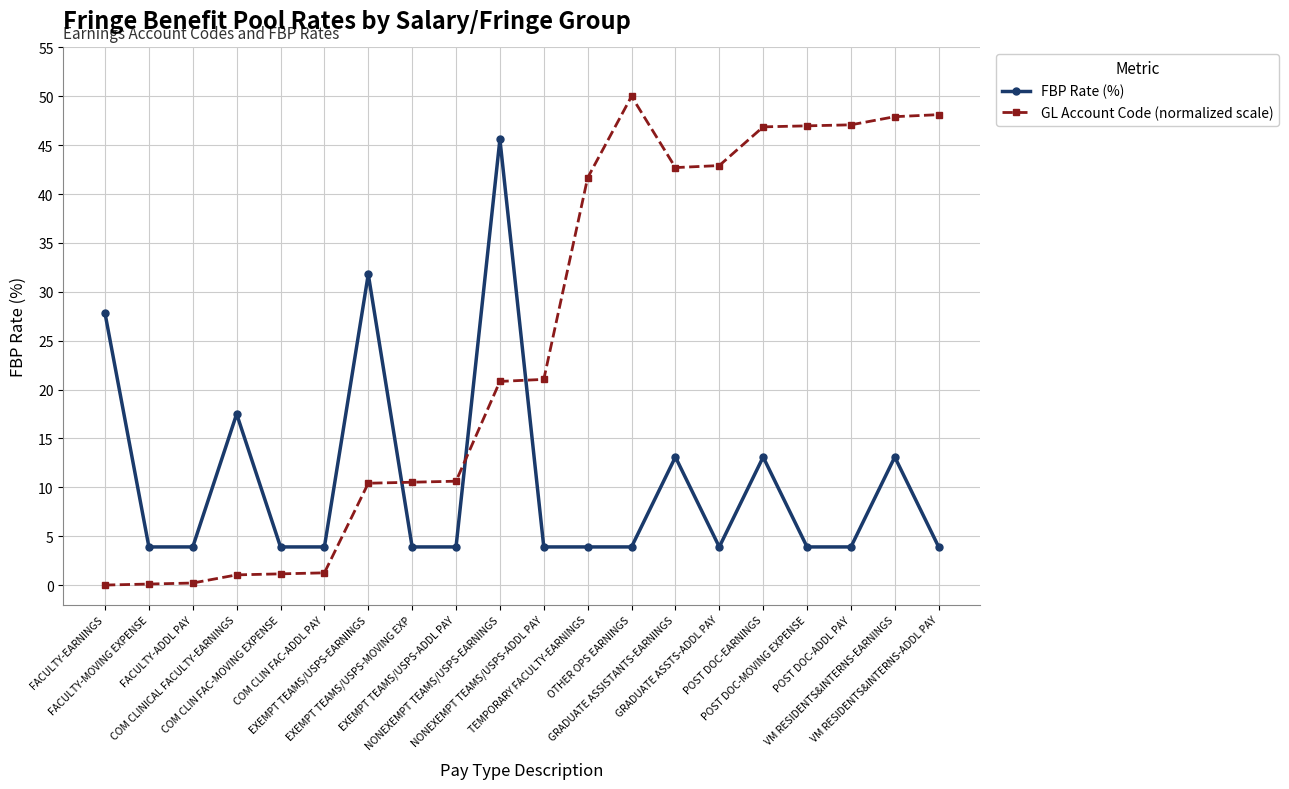

Which series has the widest spread of values?

GL Account Code (normalized scale)